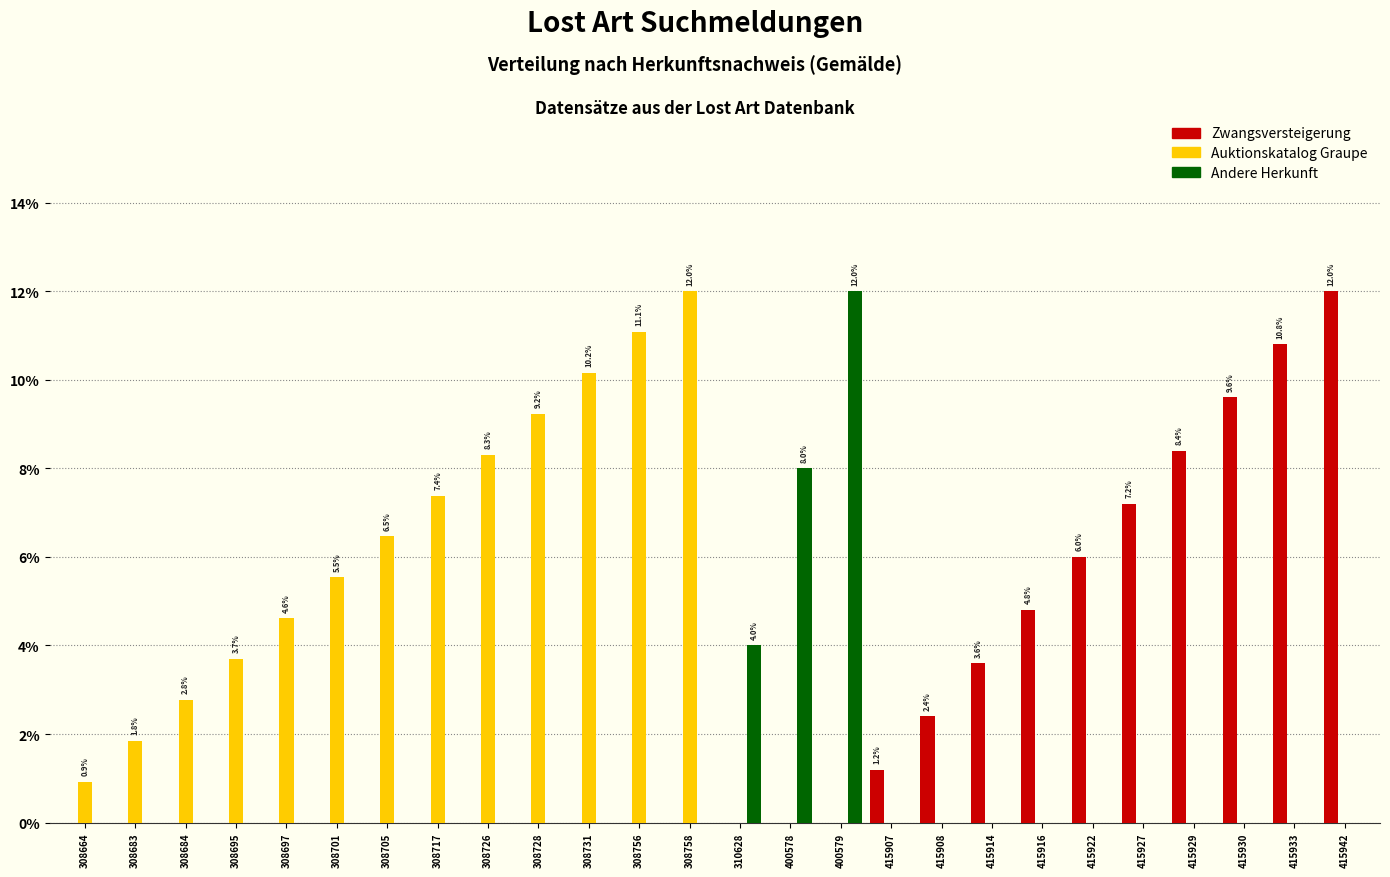

How many groups of bars are there?

26